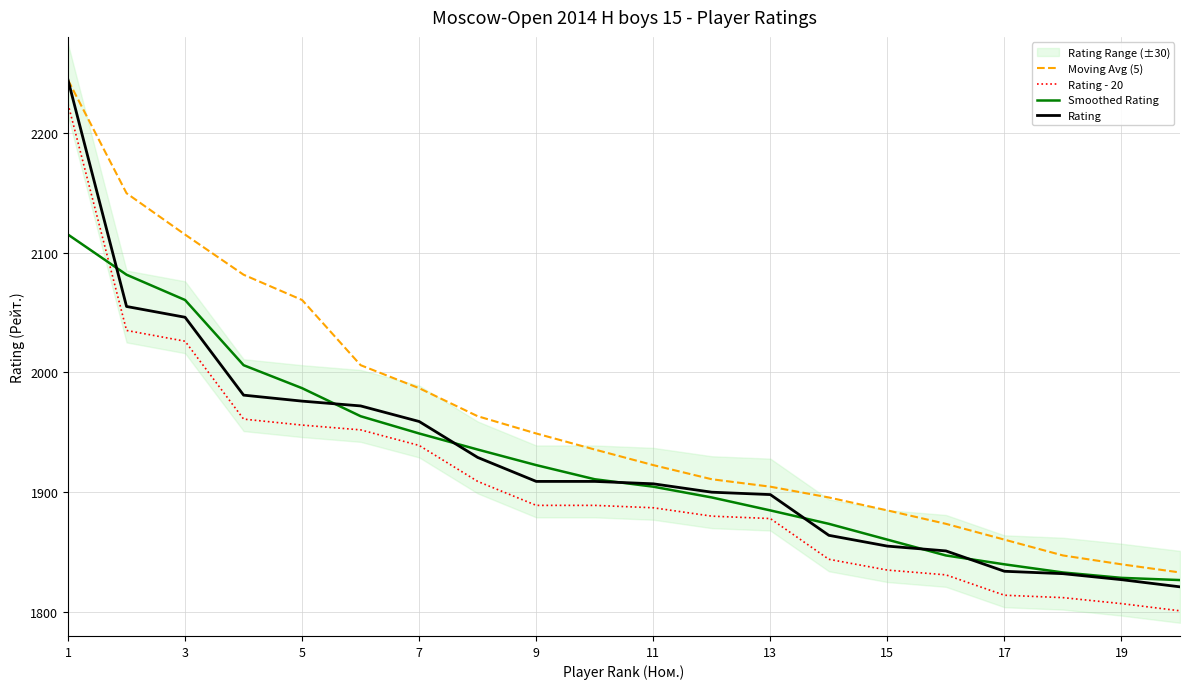

What is the minimum value for Rating - 20?

1801.0